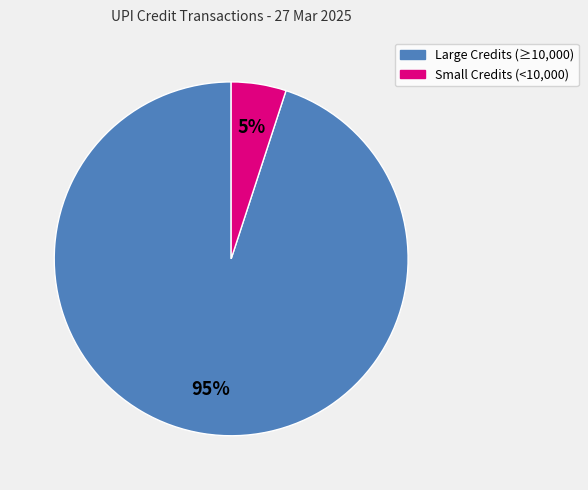

Is there a majority slice in this chart?

Yes